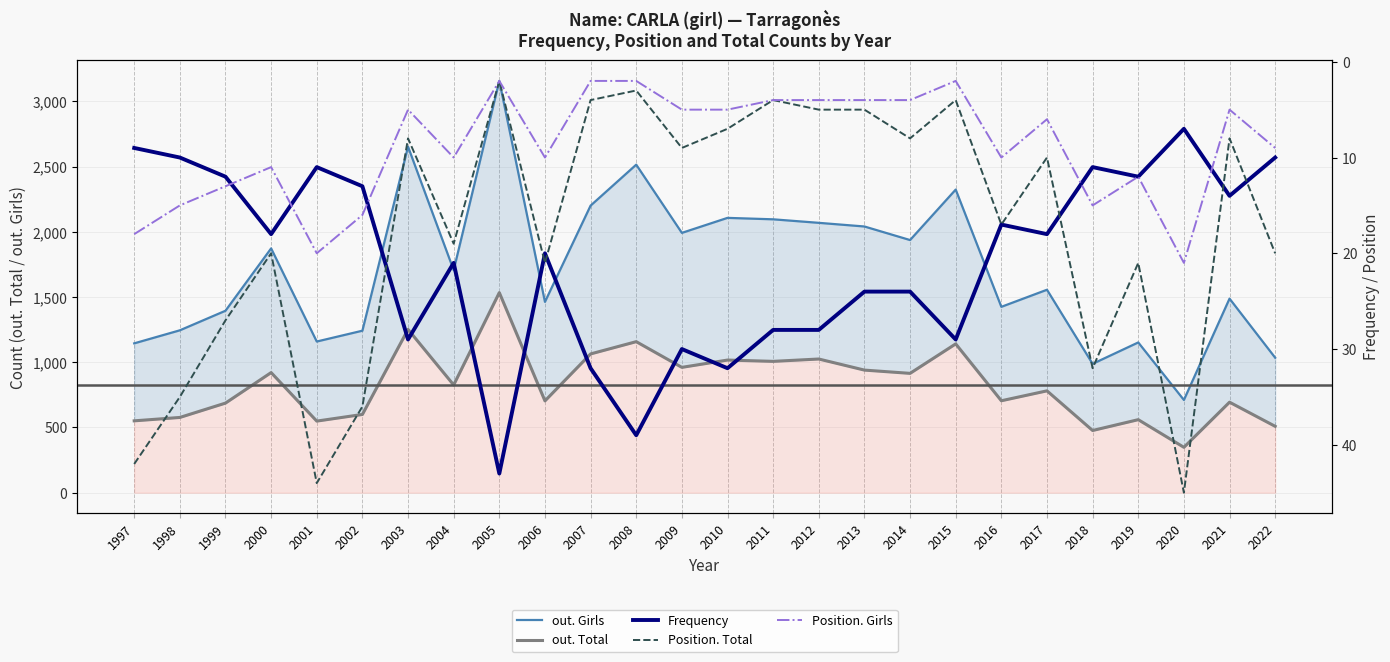

What value does the out. Girls series have at 2008?

2515